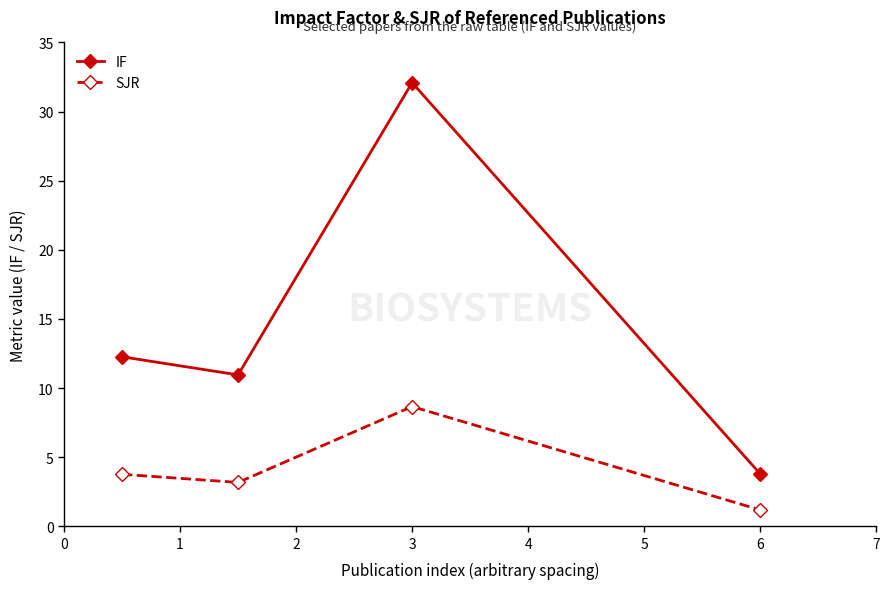

True or false: SJR has more than 1 interior local peaks.

False